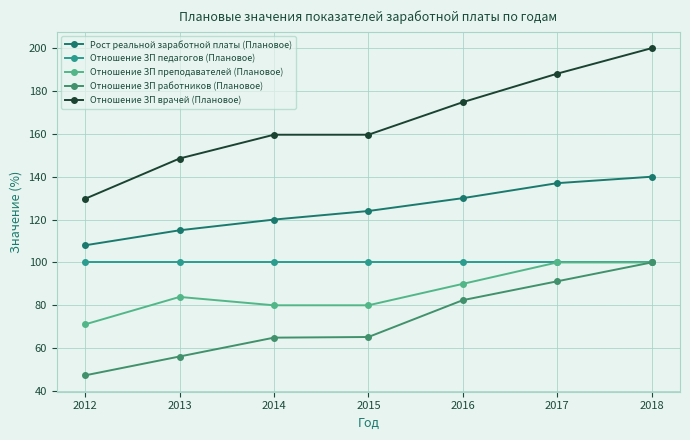

True or false: Отношение ЗП врачей (Плановое) and Отношение ЗП педагогов (Плановое) intersect in this chart.

False